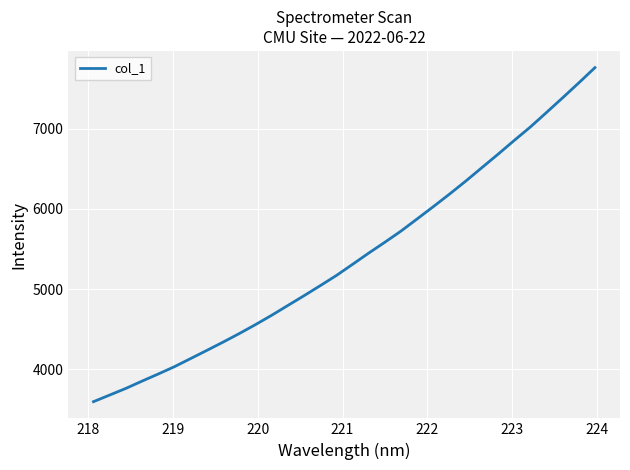

What is the smallest value displayed?

3595.2